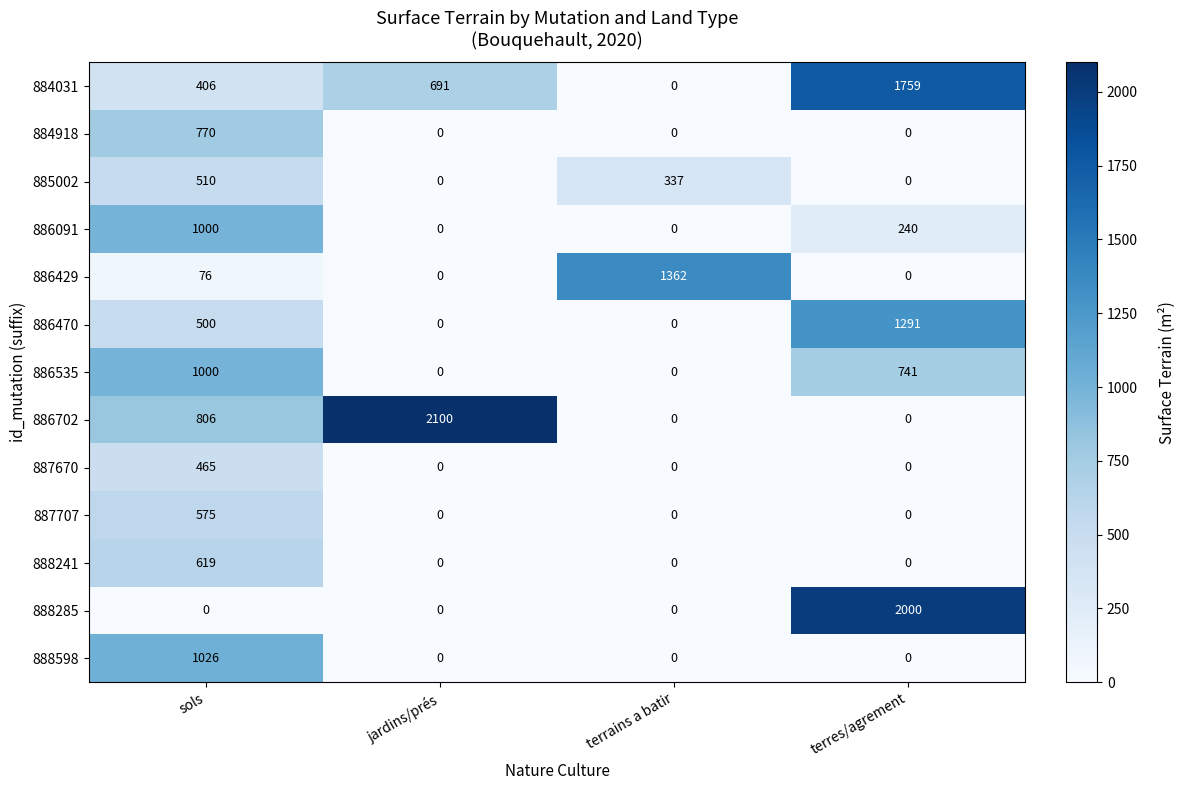

What is the difference between the second highest and minimum values in the 884031 series?

691